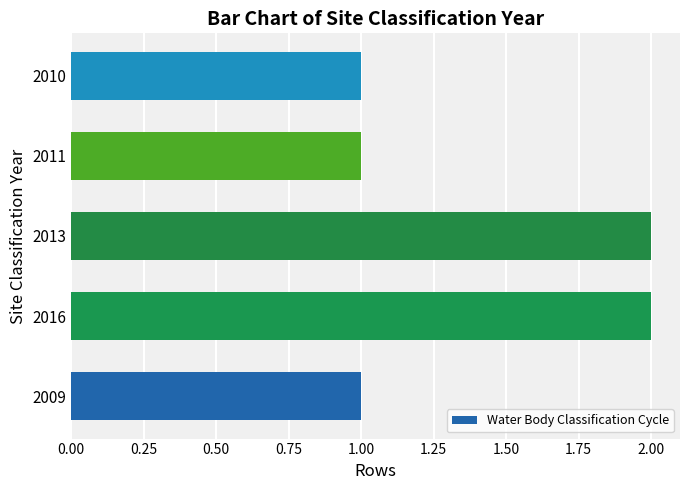

Reading top to bottom, extract all data points from this chart.

1	1	2	2	1